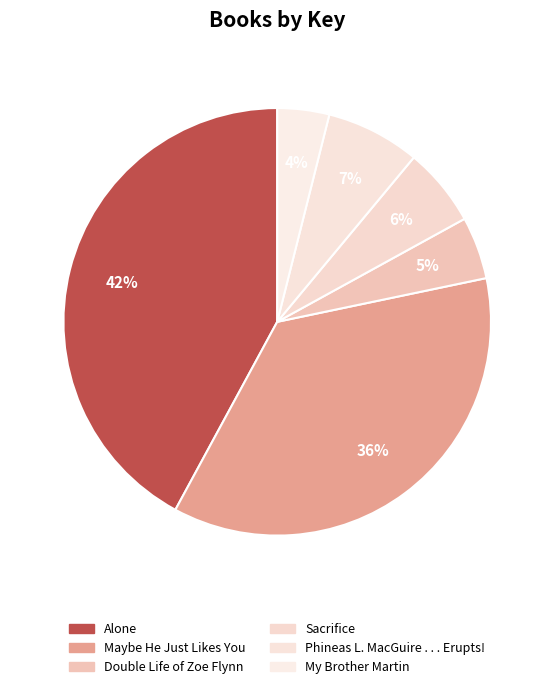

To the nearest percent, what is the difference between the Phineas L. MacGuire . . . Erupts! and Double Life of Zoe Flynn slice percentages?

2%